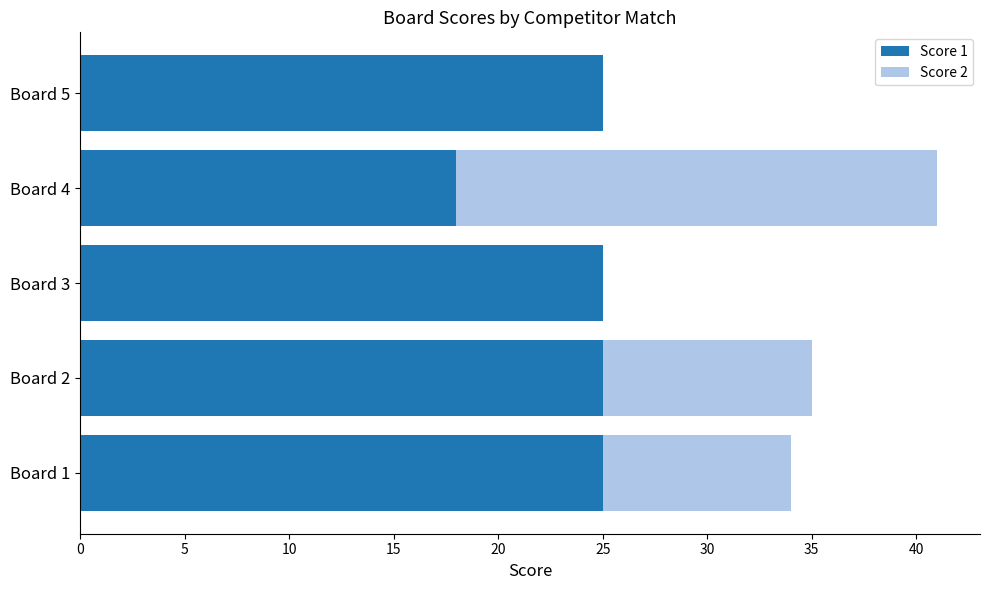

What is the sum of the Score 1 values at Board 4 and Board 1?

43